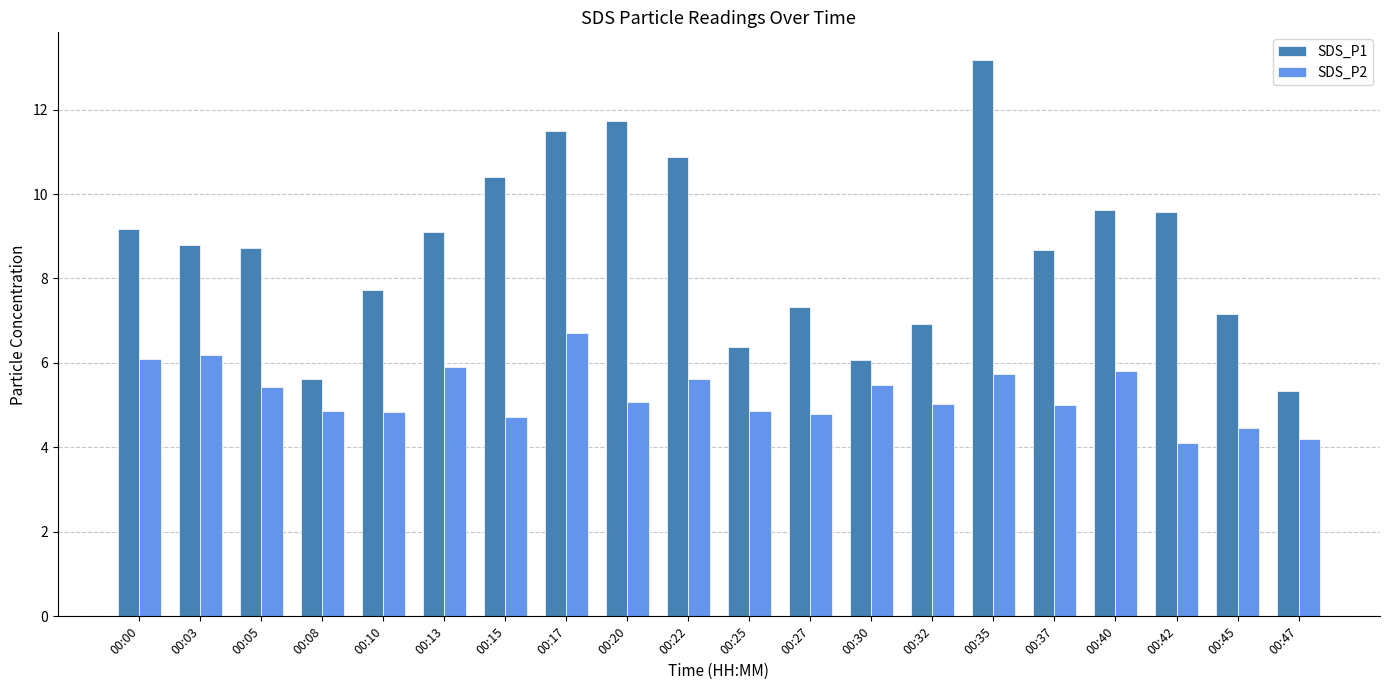

At which category is the sum across all series the highest?

00:35